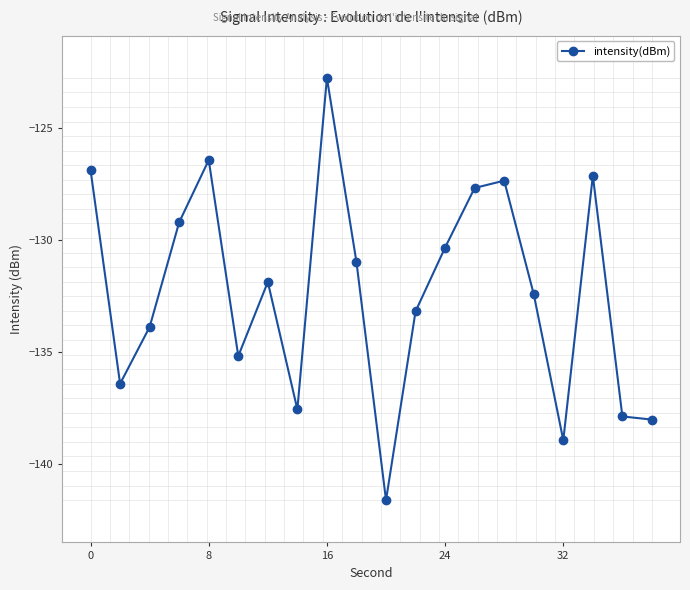

What is the value of the 5th point from the left?

-126.4